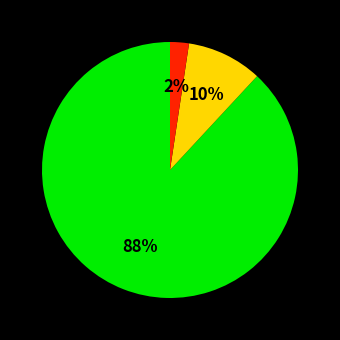

Does any single category account for the majority?

Yes